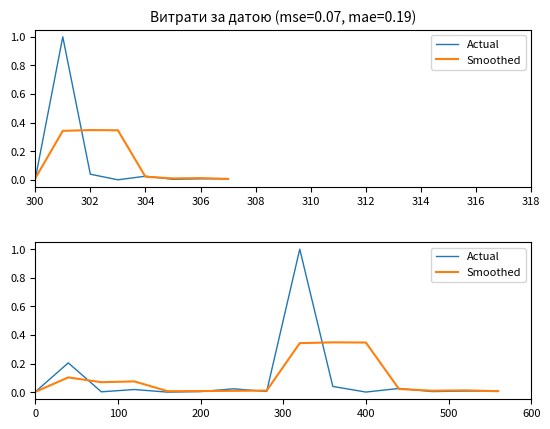

Does the chart have visible grid lines?

No